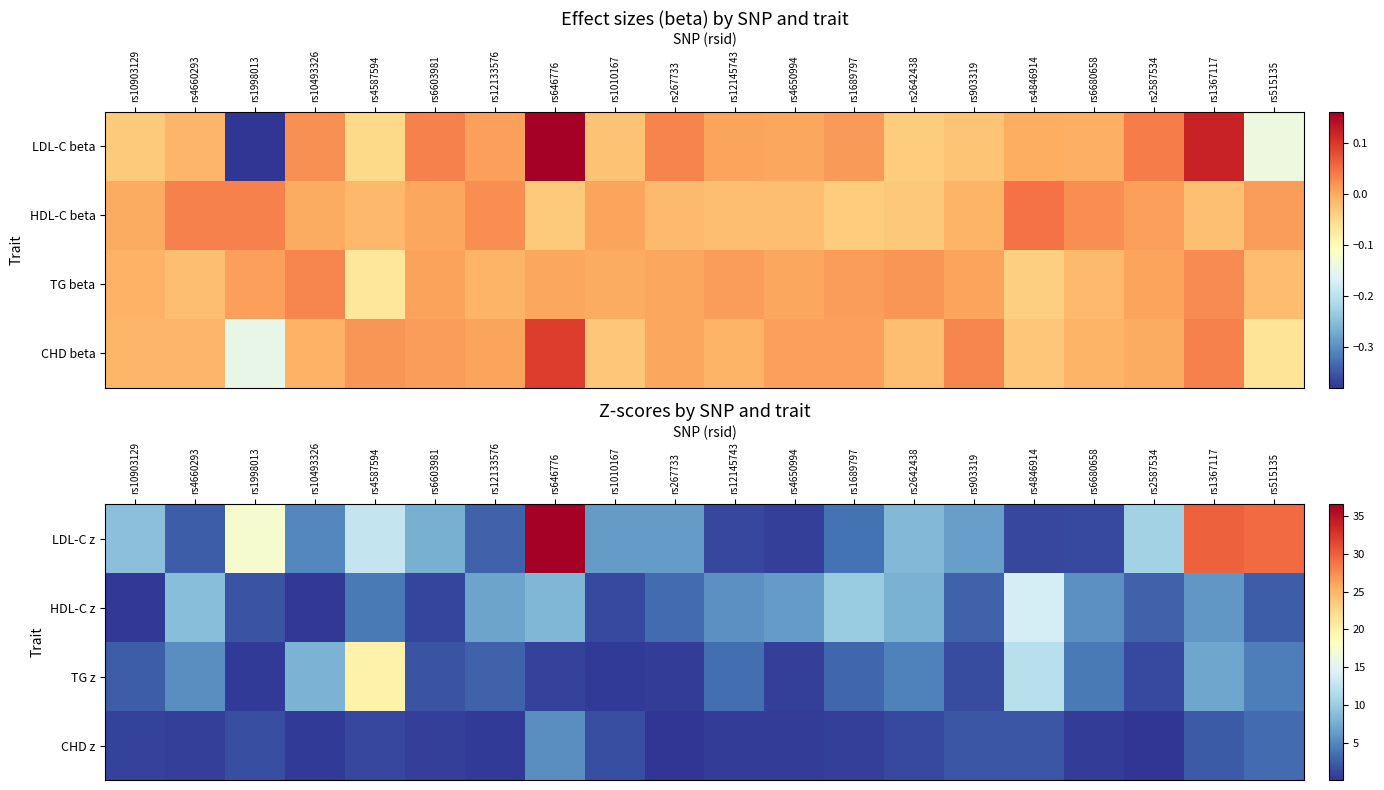

True or false: TG z has a value of 3.5 at rs4660293.

False